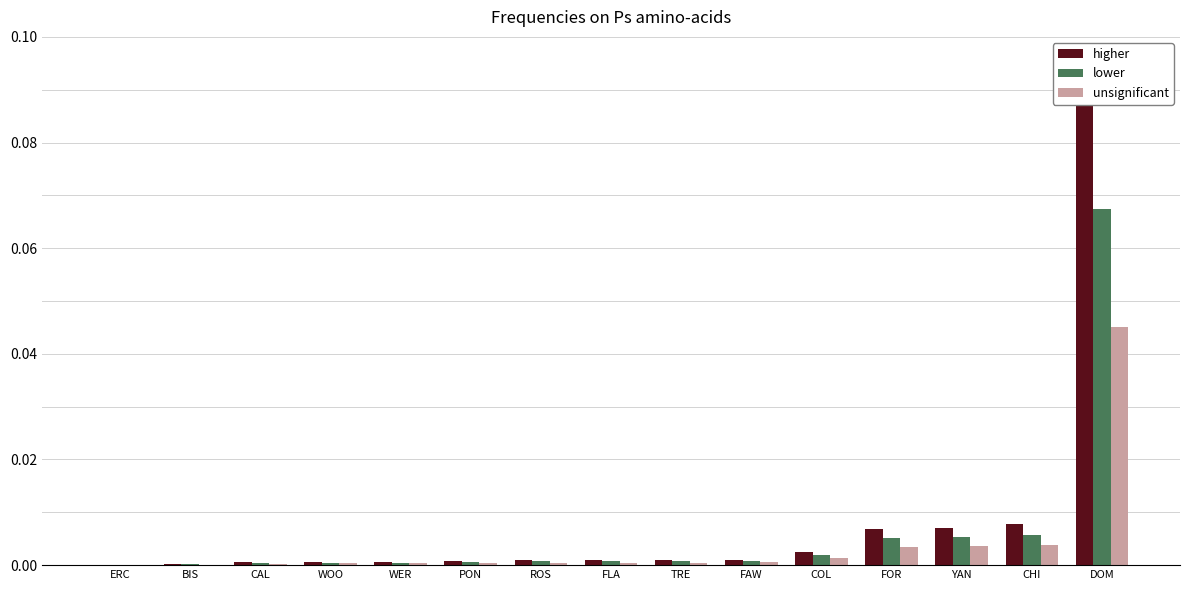

Which label corresponds to the largest value in the chart?

DOM